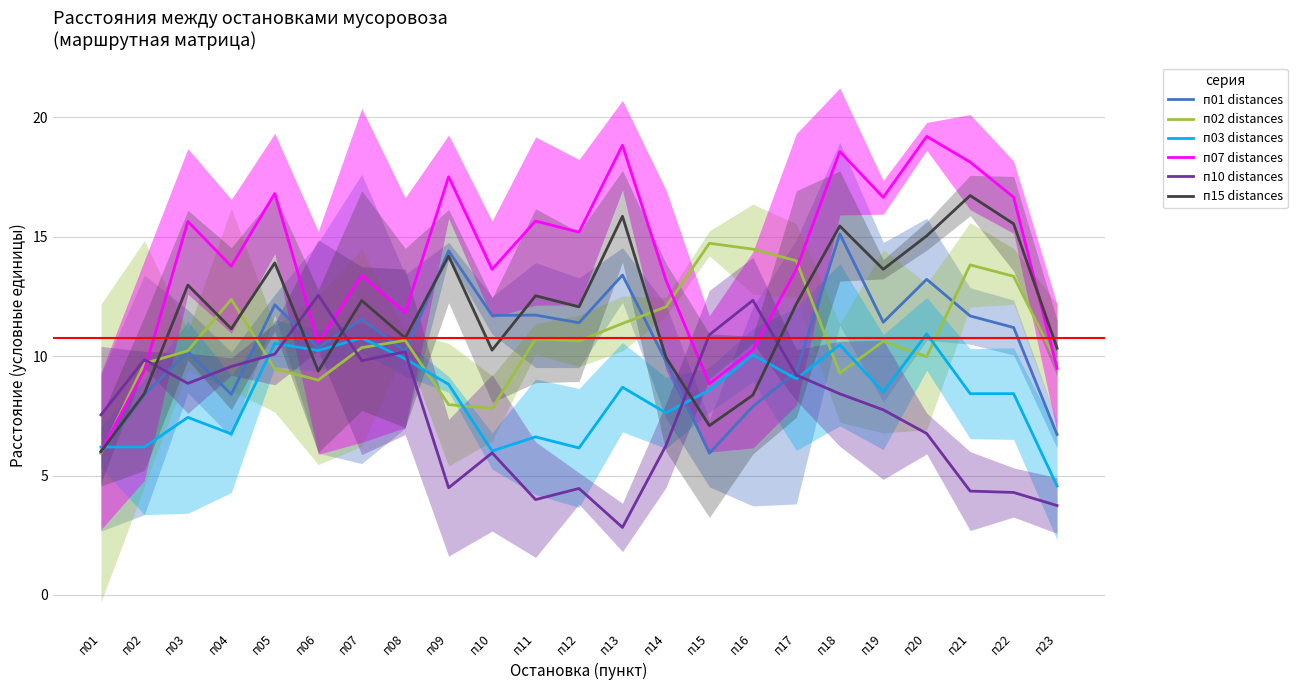

What is the total value across all series at п09?

67.4